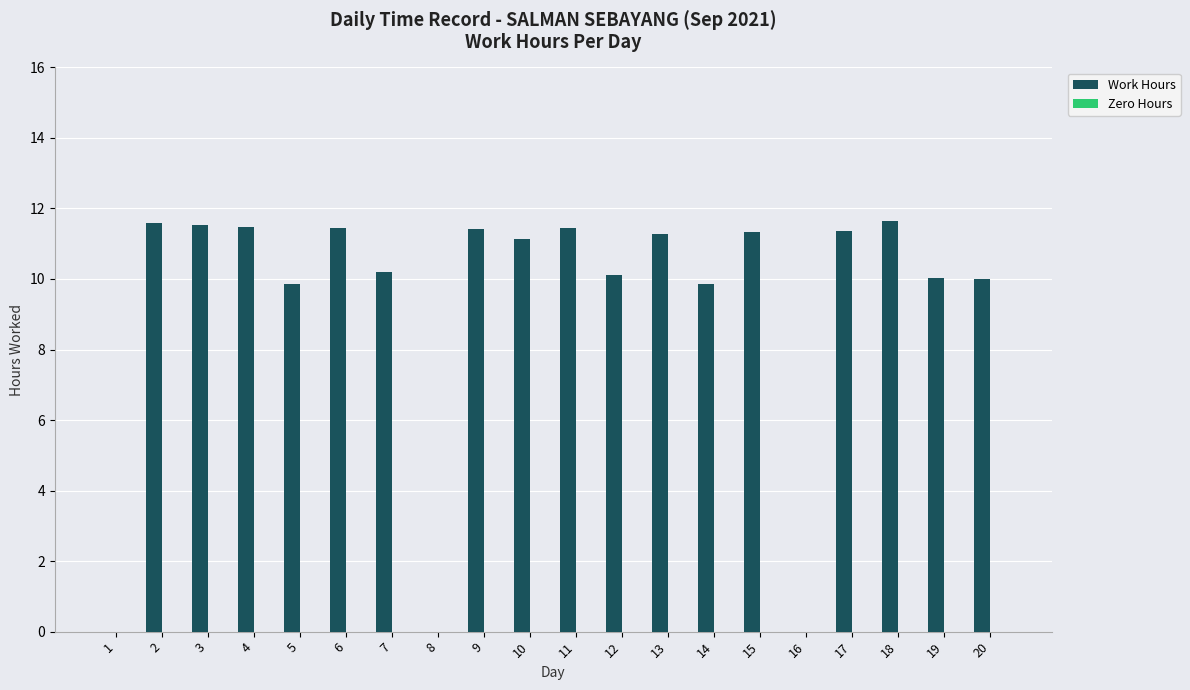

What is the sum of all values?

185.7